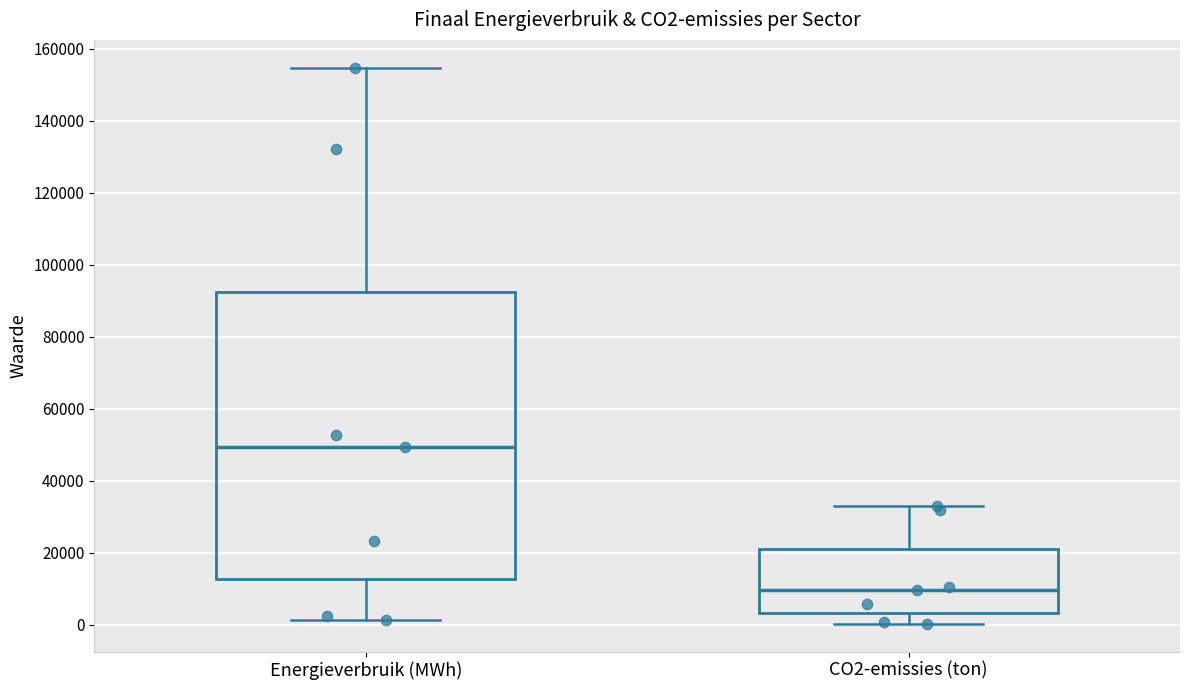

Where is the lower edge of the box for CO2-emissies (ton) on the y-axis? The values are not printed on the chart, so give them approximately, as read against the axis.

4000